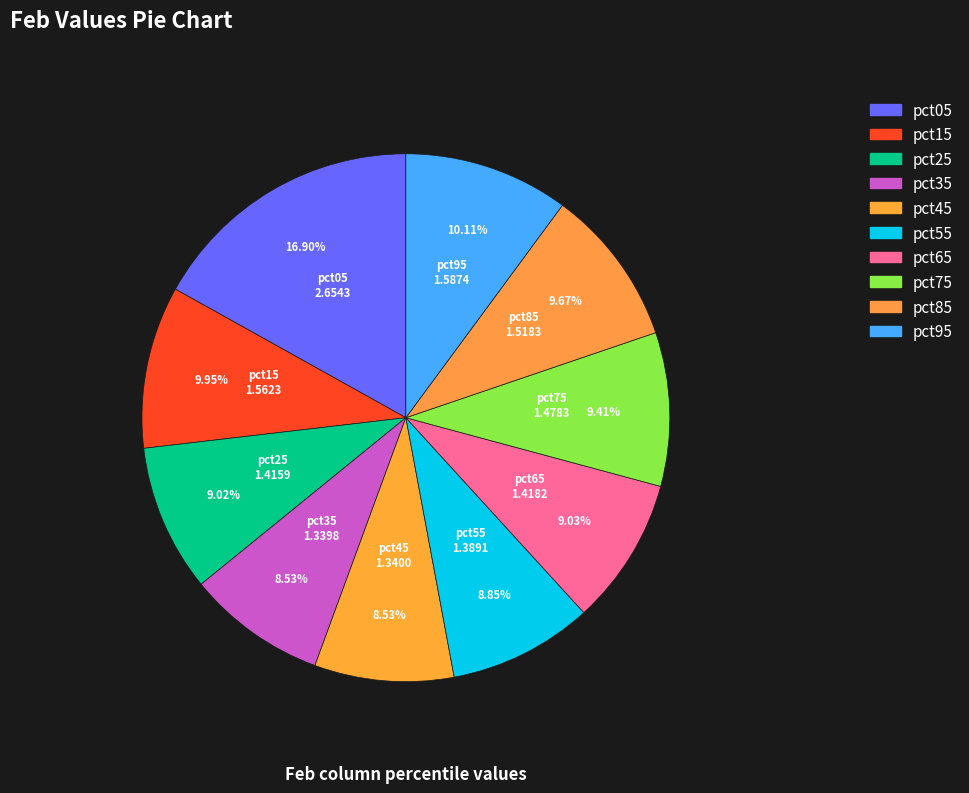

How many segments does this pie chart have?

10